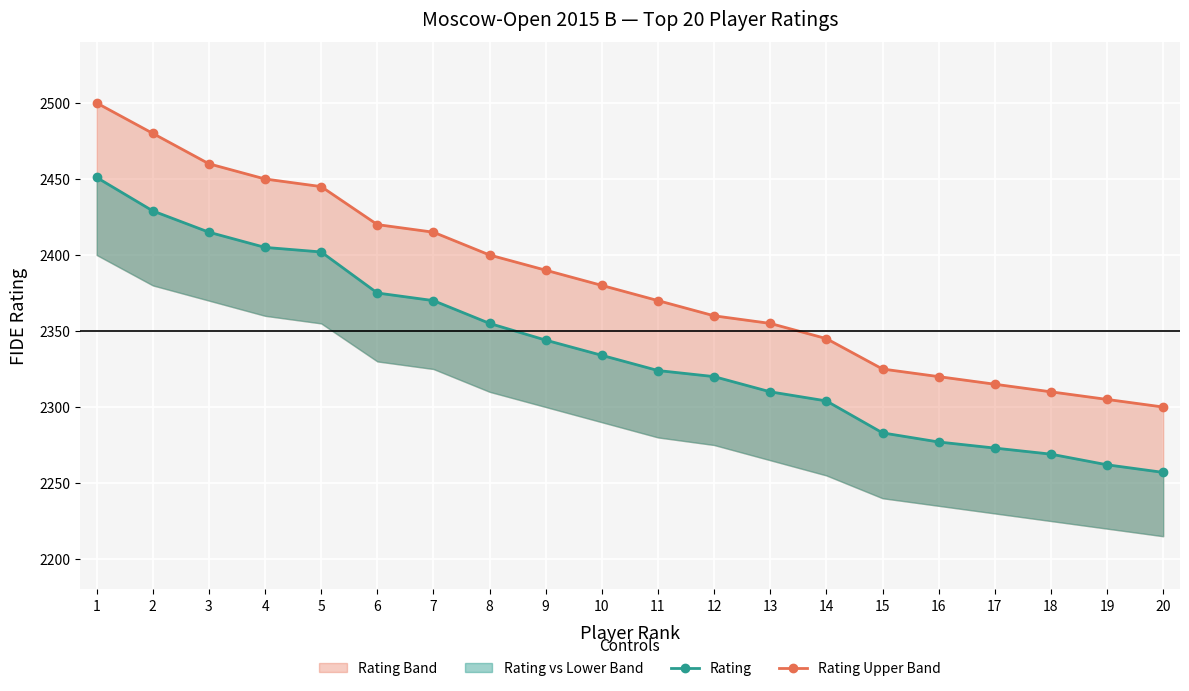

Which series has the largest total across all categories?

Rating Upper Band